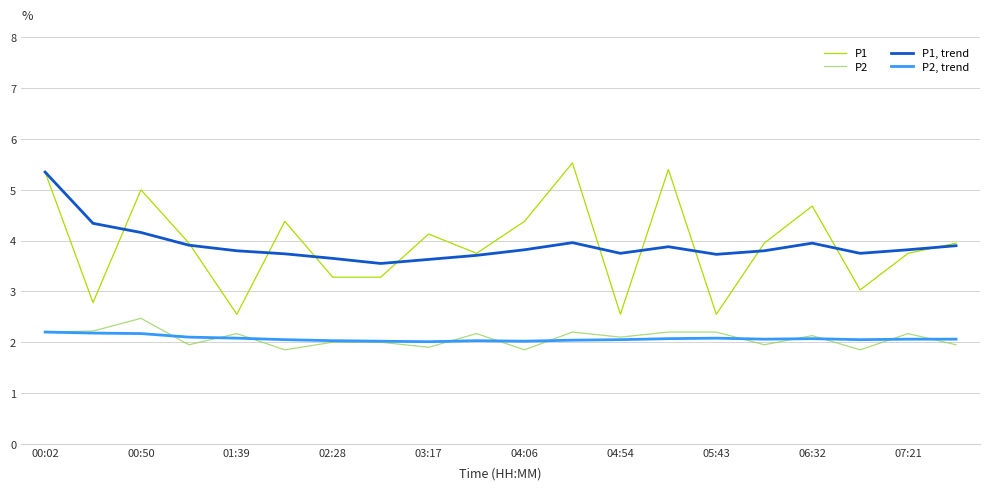

True or false: P1 and P2, trend intersect in this chart.

False